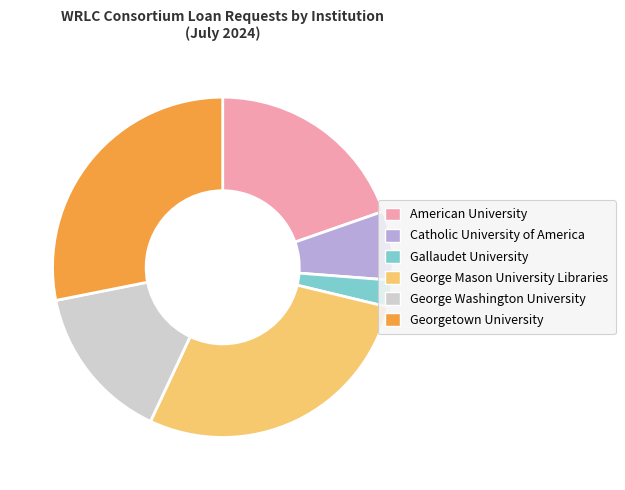

Is the sum of George Washington University and George Mason University Libraries greater than half?

No